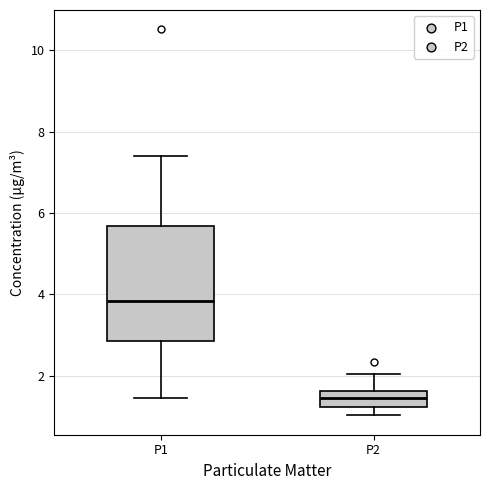

Reading left to right, transcribe this box plot: for each box, give where its median line is, the range the box spans, and where its two whiskers end, as read against the y-axis. The values are not printed on the chart, so give them approximately, as read against the axis.

P1: median 3.8, box 2.8 to 5.6, whiskers 1.4 to 7.4
P2: median 1.4, box 1.2 to 1.6, whiskers 1.0 to 2.0